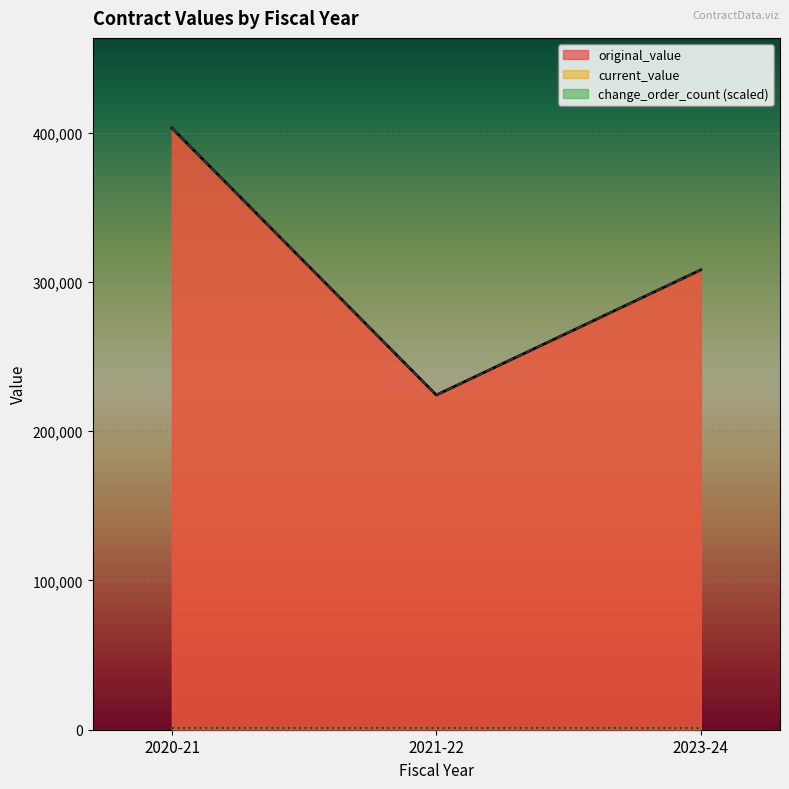

Does the chart display data point markers on the line(s)?

No